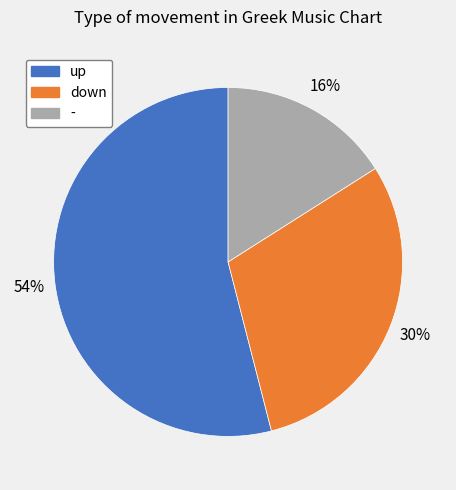

Between - and down, which is larger?

down